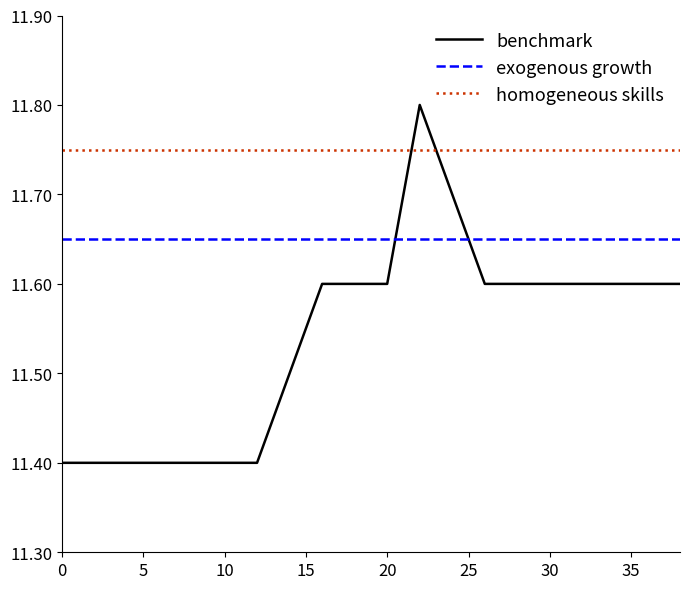

Which series has the largest range (max minus min)?

benchmark